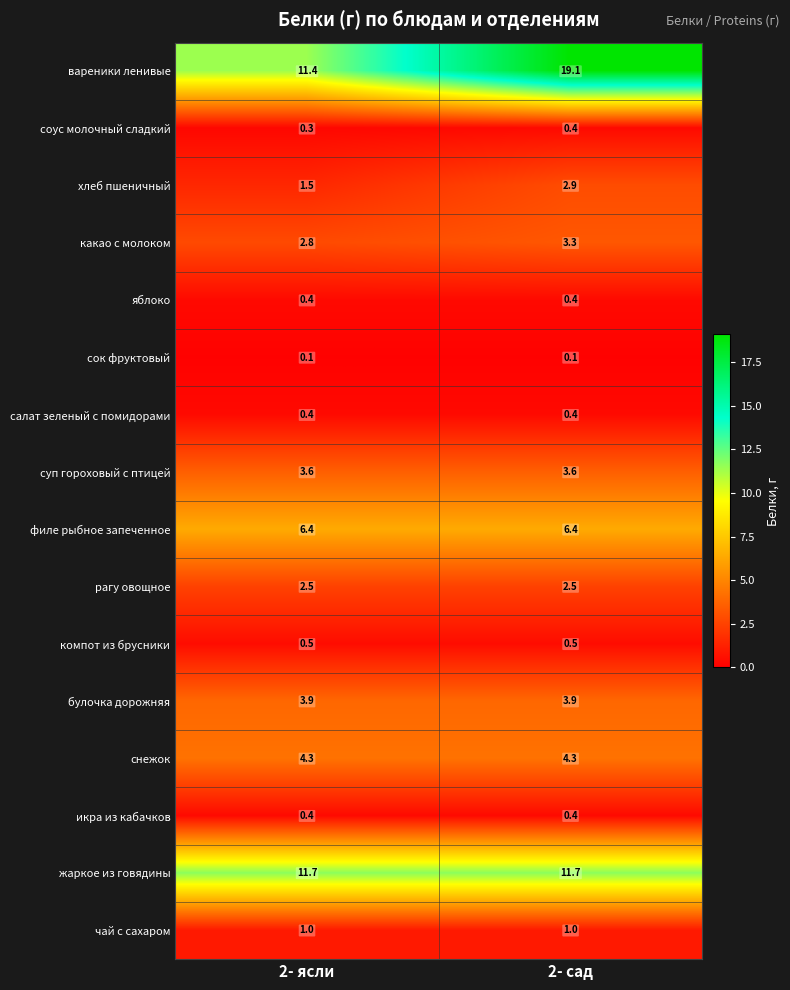

Count the number of data series in this chart.

16